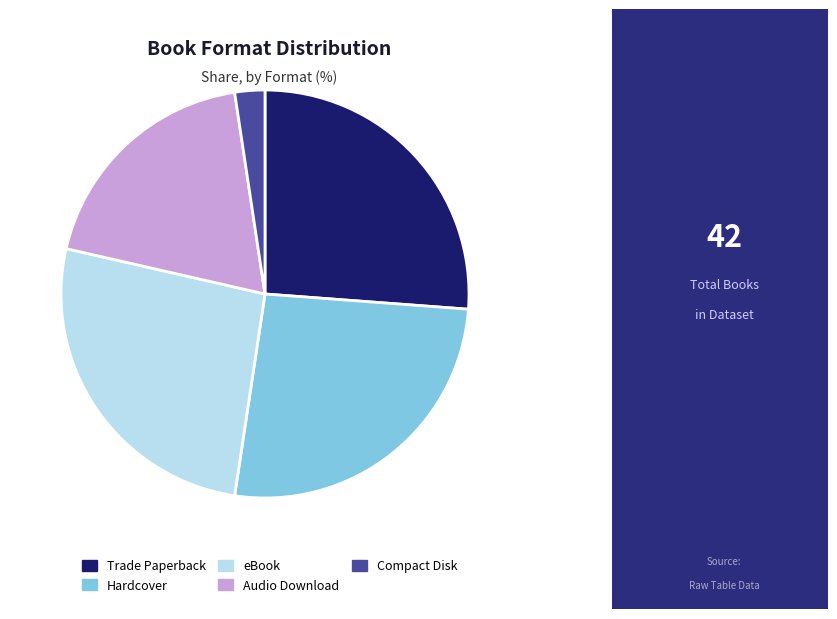

The eBook slice represents 32% of the pie. True or false?

False